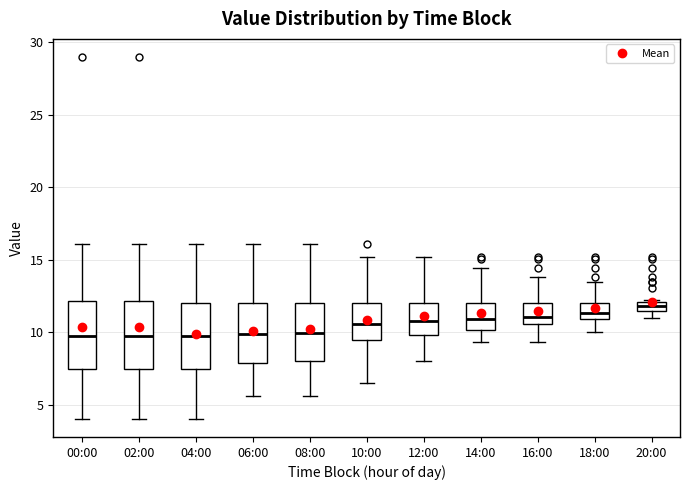

Which box has the highest median line?

20:00